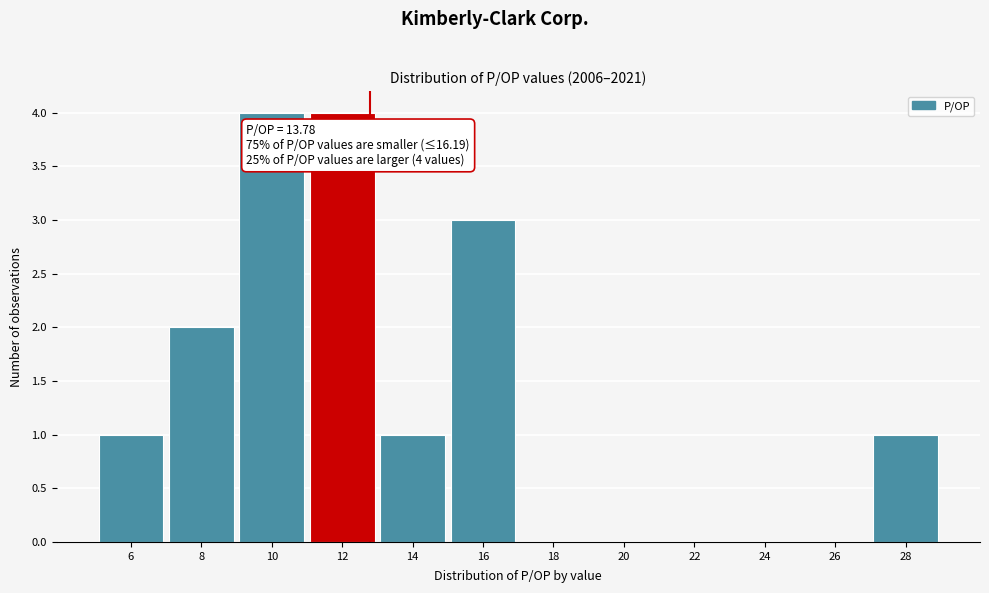

Reading left to right, what are all the values shown in this chart?

6=1	8=2	10=4	12=4	14=1	16=3	18=0	20=0	22=0	24=0	26=0	28=1